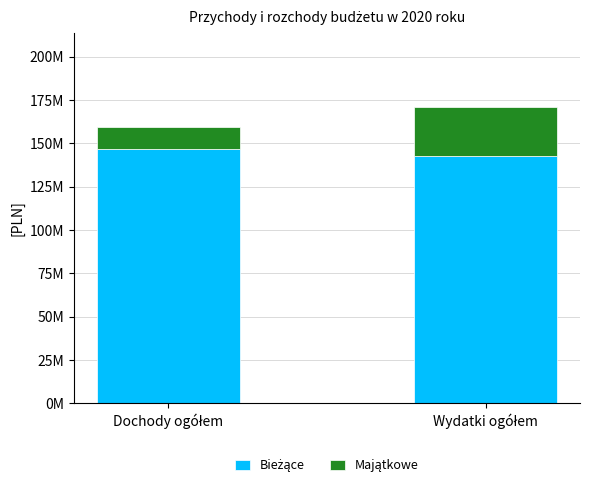

Are the bars grouped side by side (vs. stacked)?

No